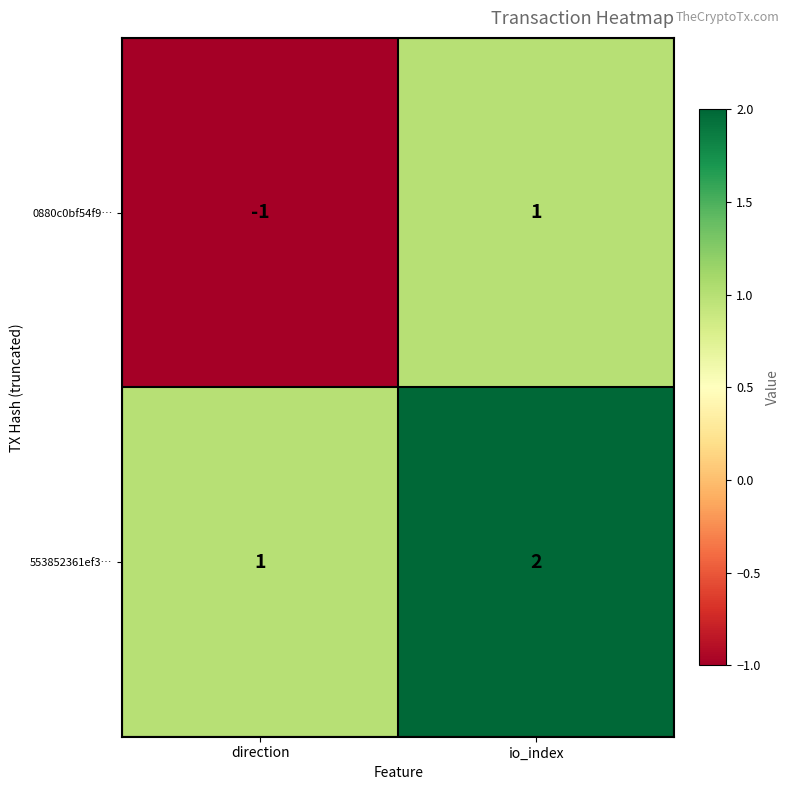

Reading left to right, what are all the values shown in this chart?

0880c0bf54f9…: -1	1
553852361ef3…: 1	2